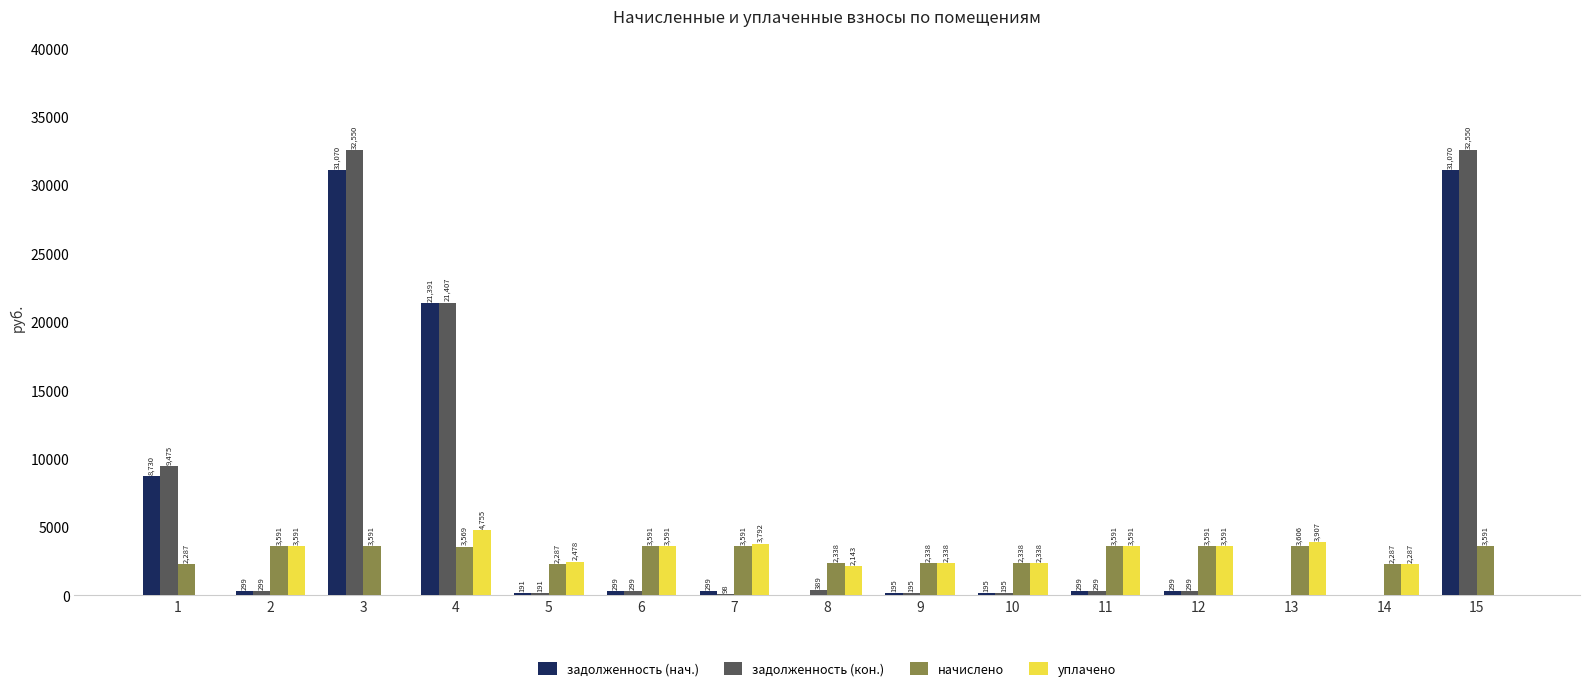

Where is задолженность (нач.) nearest to the value 15534?

4